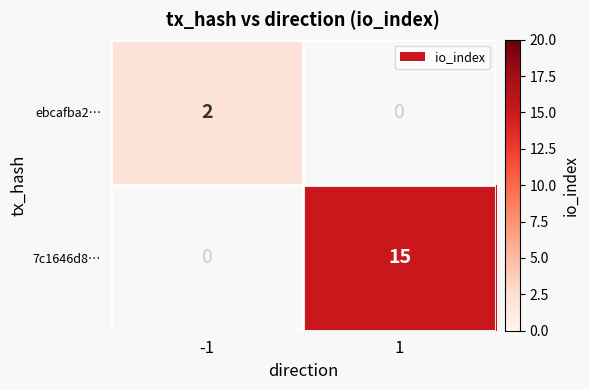

Rank the categories by ebcafba2… value from highest to lowest.

-1, 1